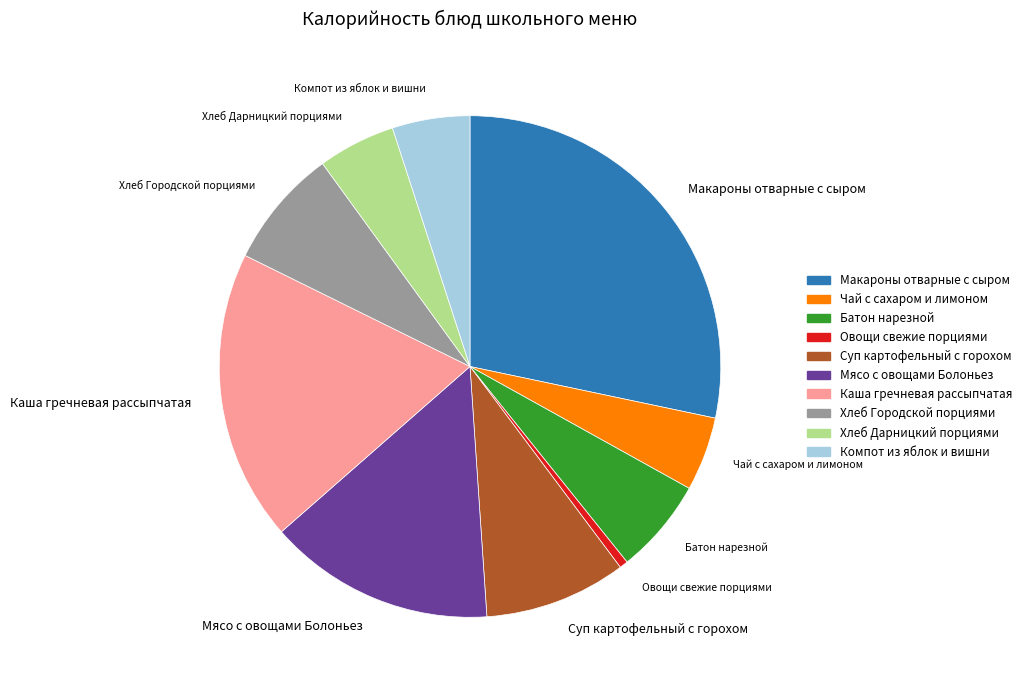

Combined, do Хлеб Дарницкий порциями and Батон нарезной account for over 50%?

No